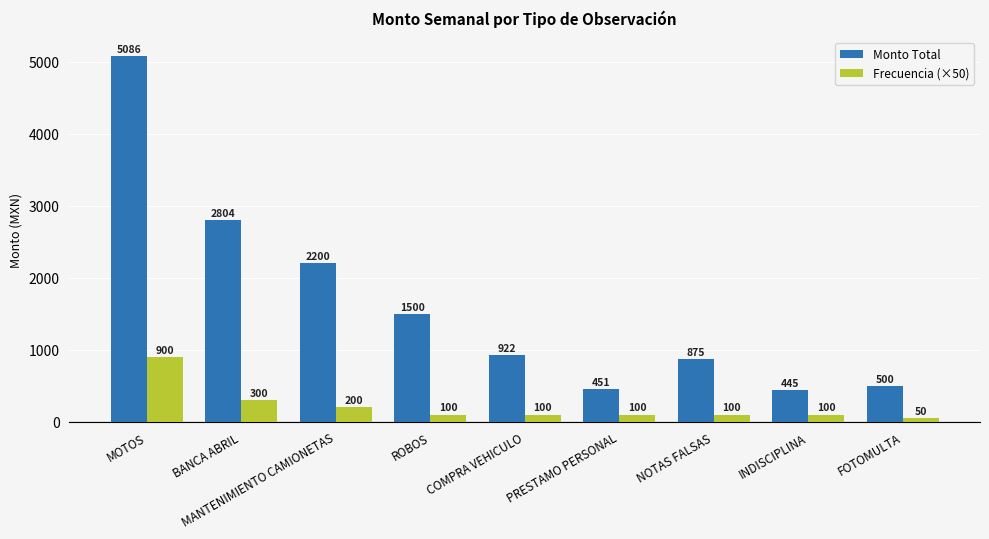

Is it true that Frecuencia (×50) equals 300.0 at BANCA ABRIL?

True